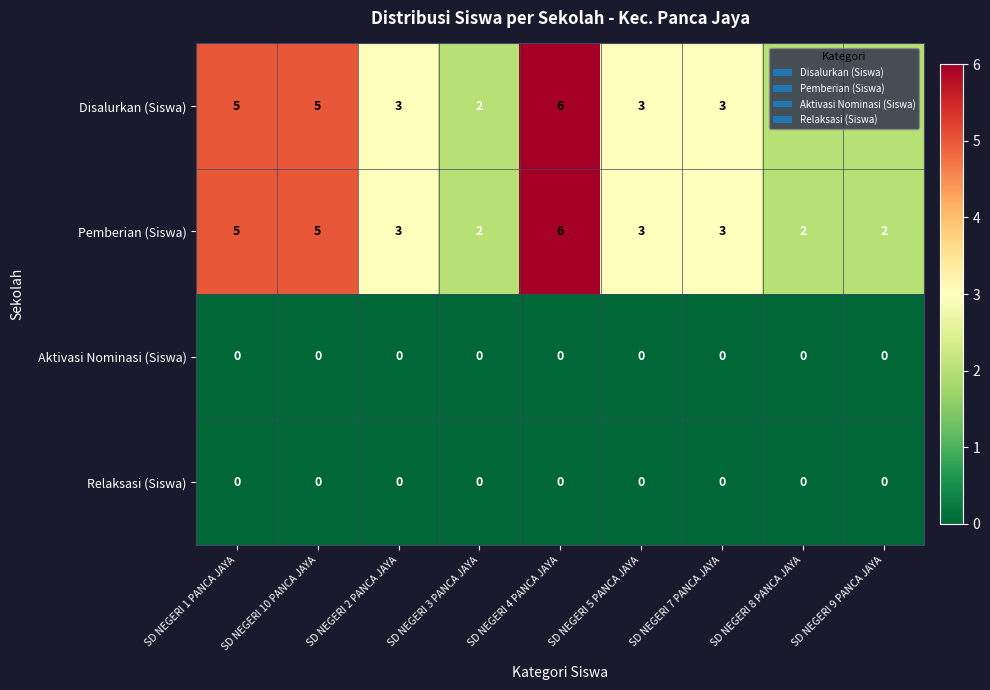

How many Disalurkan (Siswa) values are between 2 and 5?

8